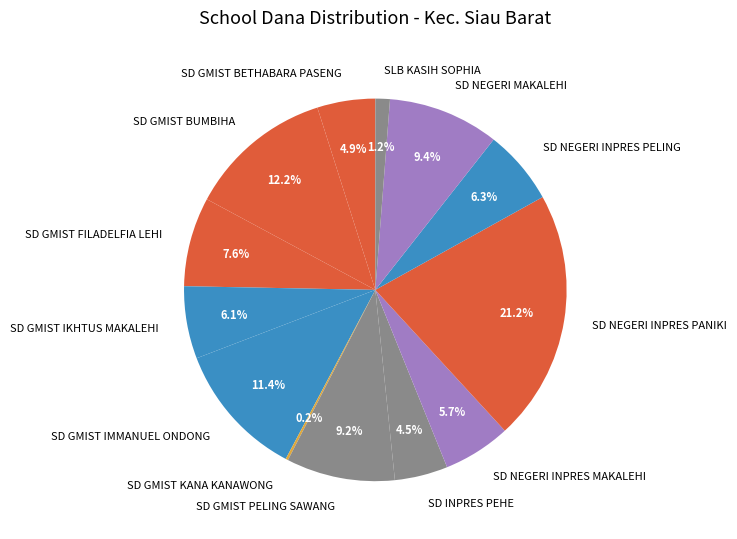

What is the largest slice in the pie chart?

SD NEGERI INPRES PANIKI